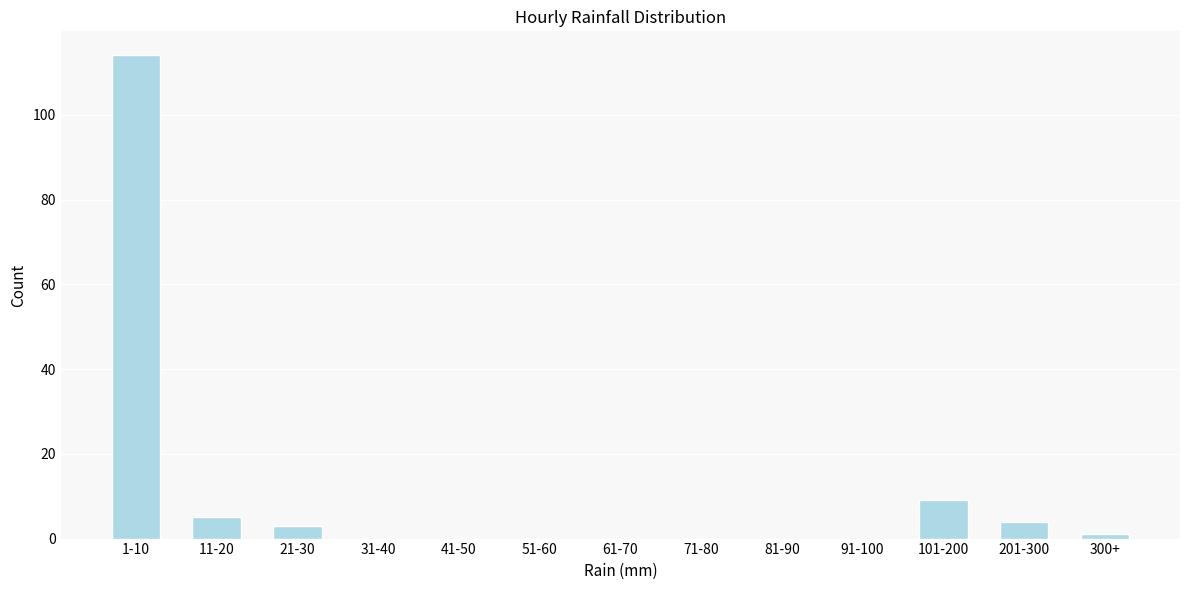

Reading left to right, what are all the values shown in this chart?

1-10=114	11-20=5	21-30=3	31-40=0	41-50=0	51-60=0	61-70=0	71-80=0	81-90=0	91-100=0	101-200=9	201-300=4	300+=1